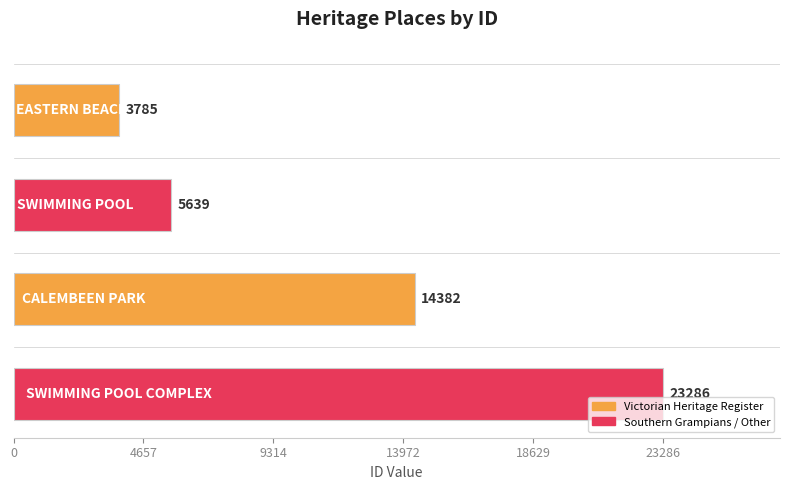

What is the greatest value displayed?

23286